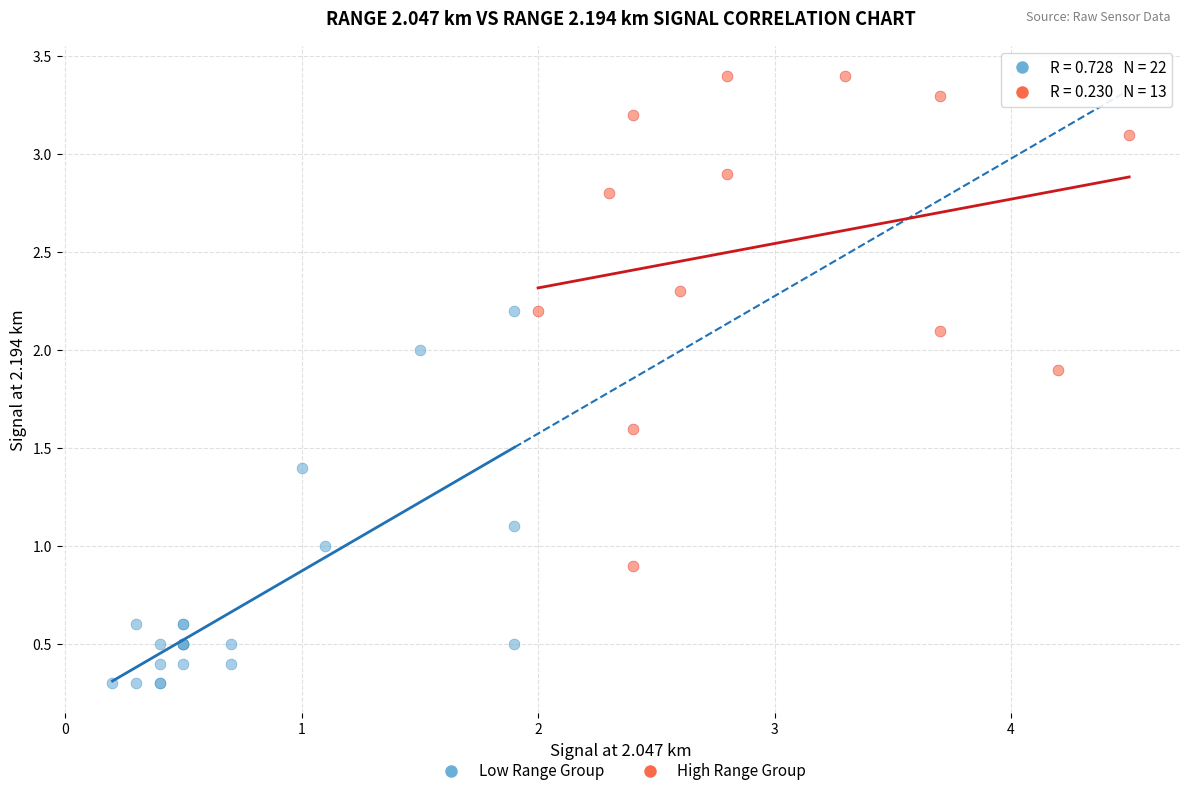

Which series reaches the maximum Y coordinate?

High Range Group